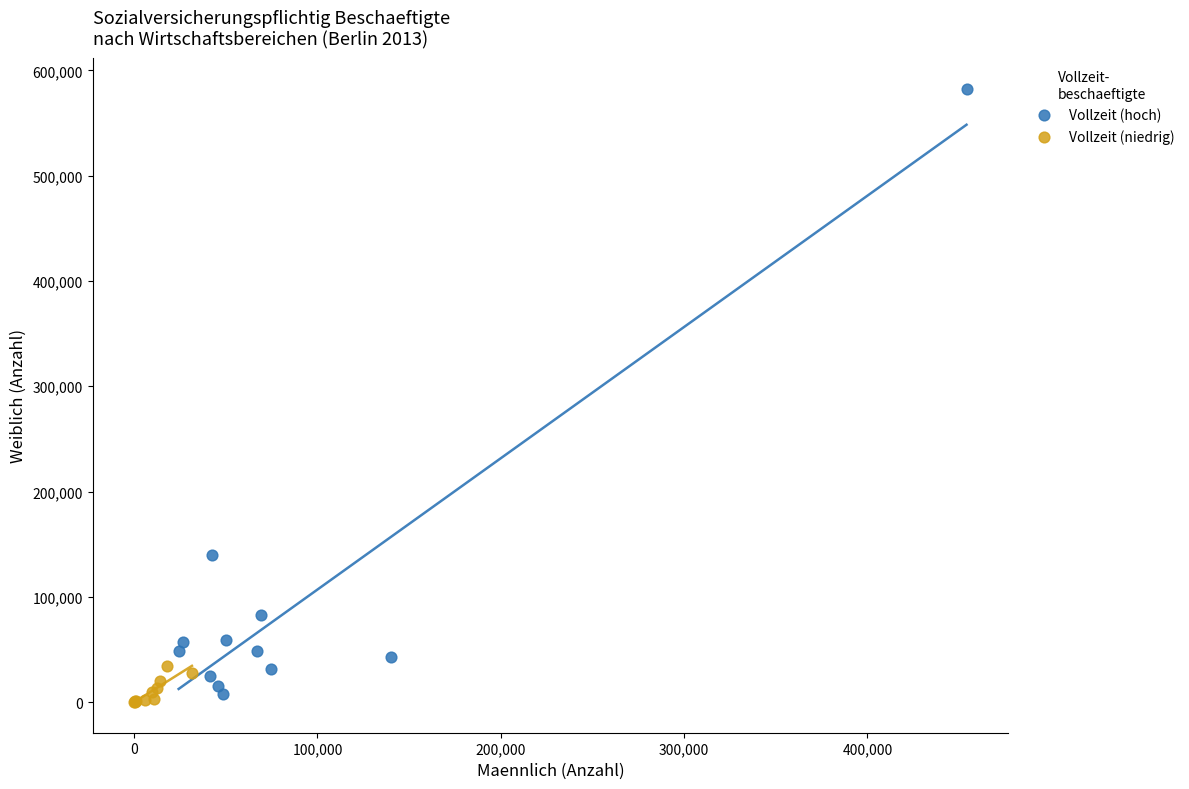

Which series has the largest Y range (max minus min)?

Vollzeit (hoch)